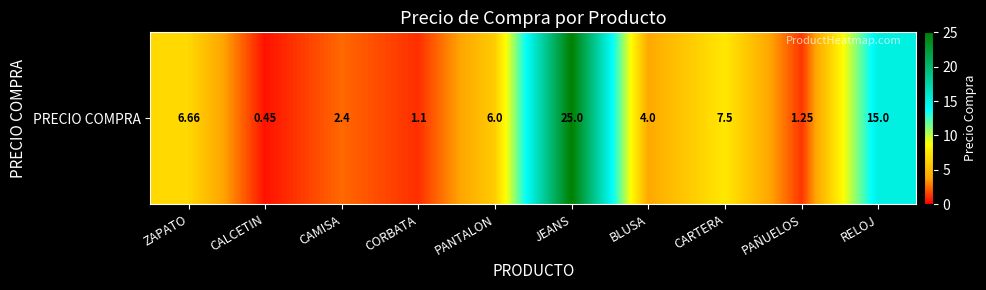

What is the ratio of the value at PAÑUELOS to the value at JEANS?

0.1